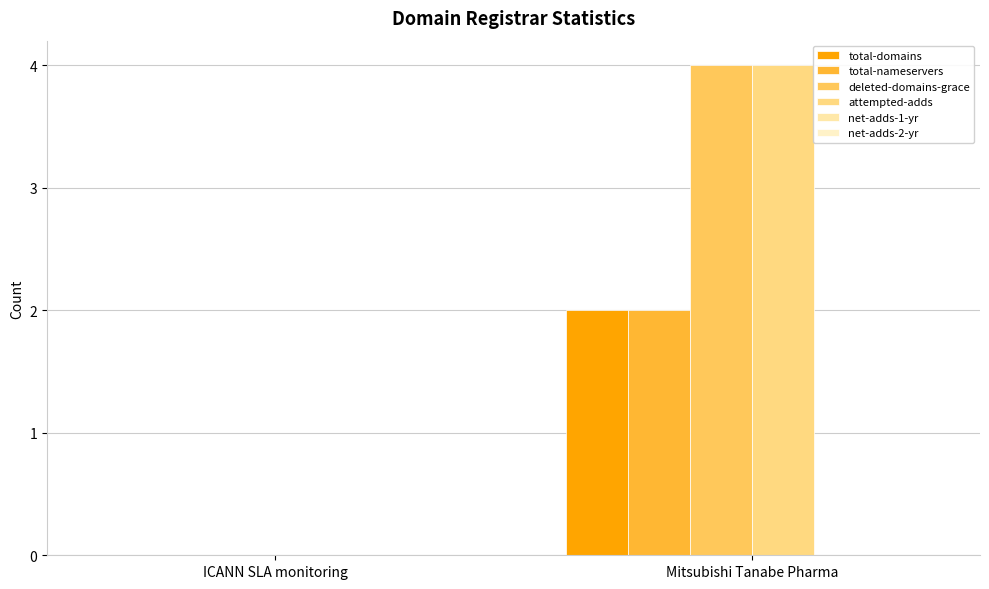

How many positive values does the deleted-domains-grace series have?

1